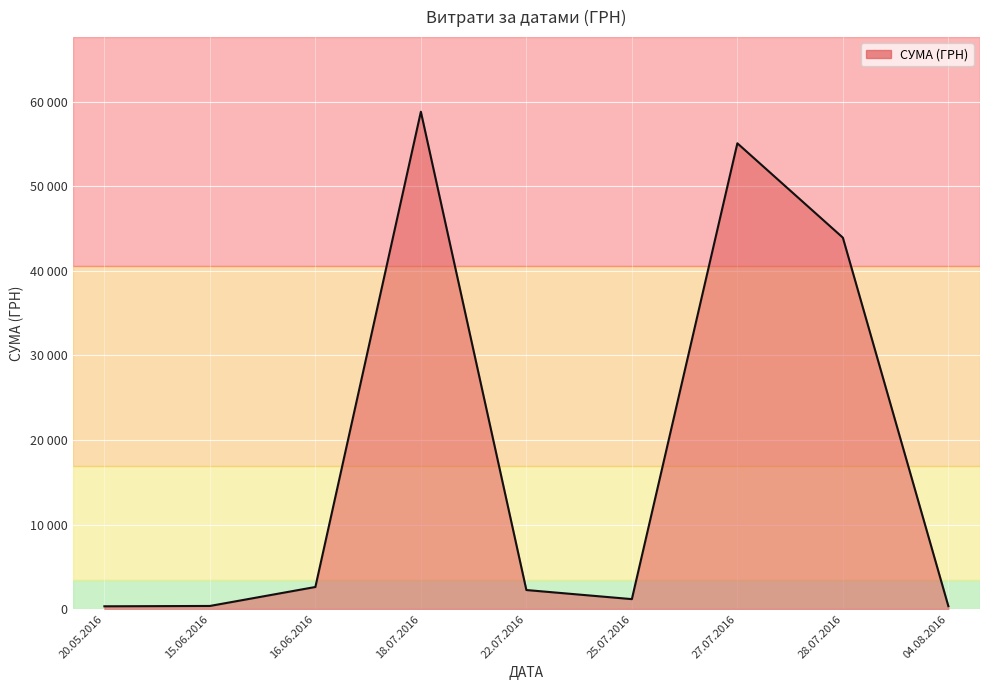

Does the chart display data point markers on the line(s)?

No